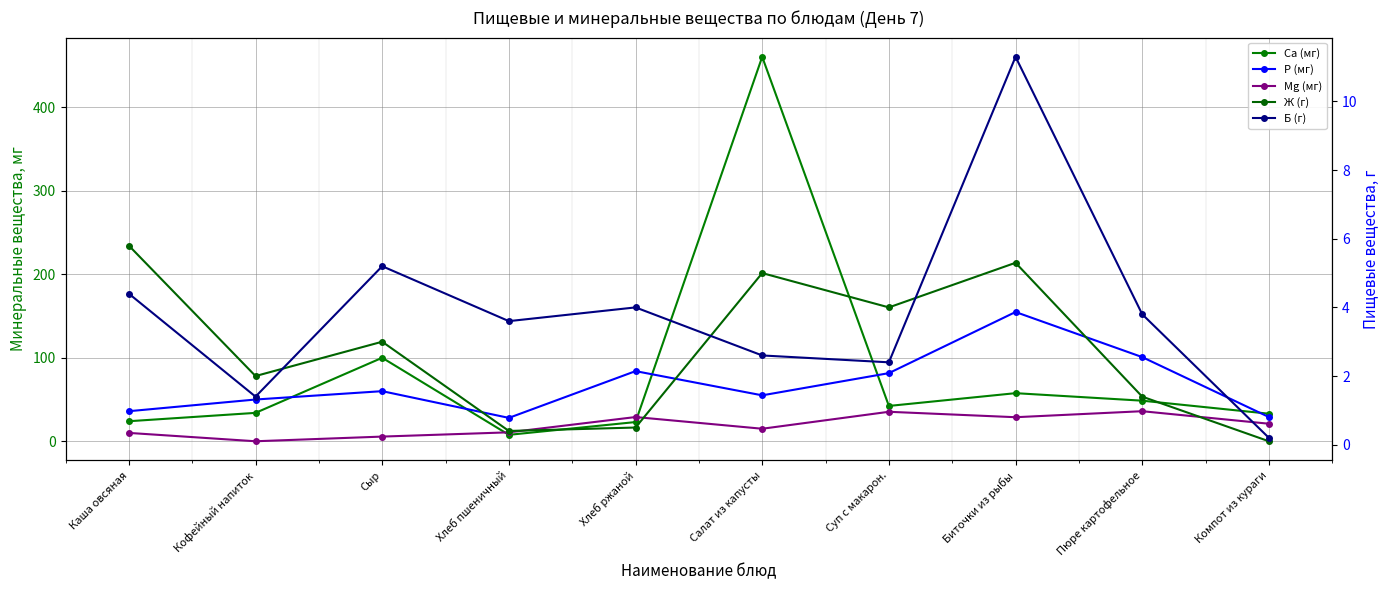

Read the Mg (мг) value at Сыр.

5.6